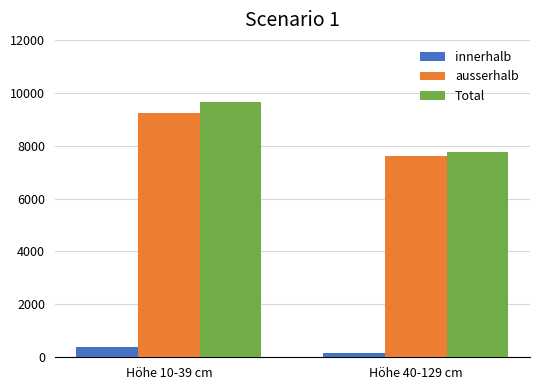

The Total series shows 14025 at Höhe 10-39 cm. True or false?

False